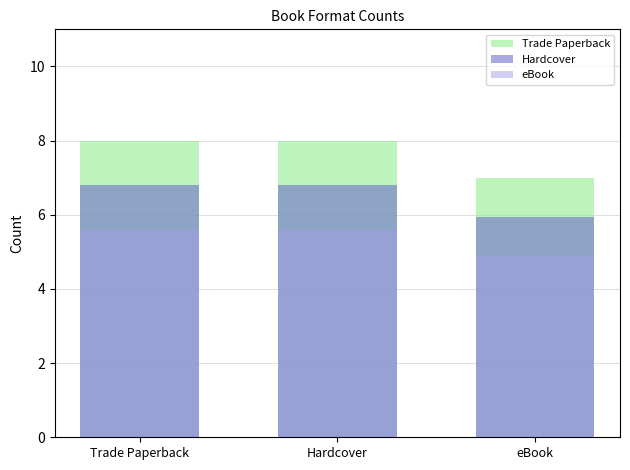

What is the lowest value of the Trade Paperback series?

7.0